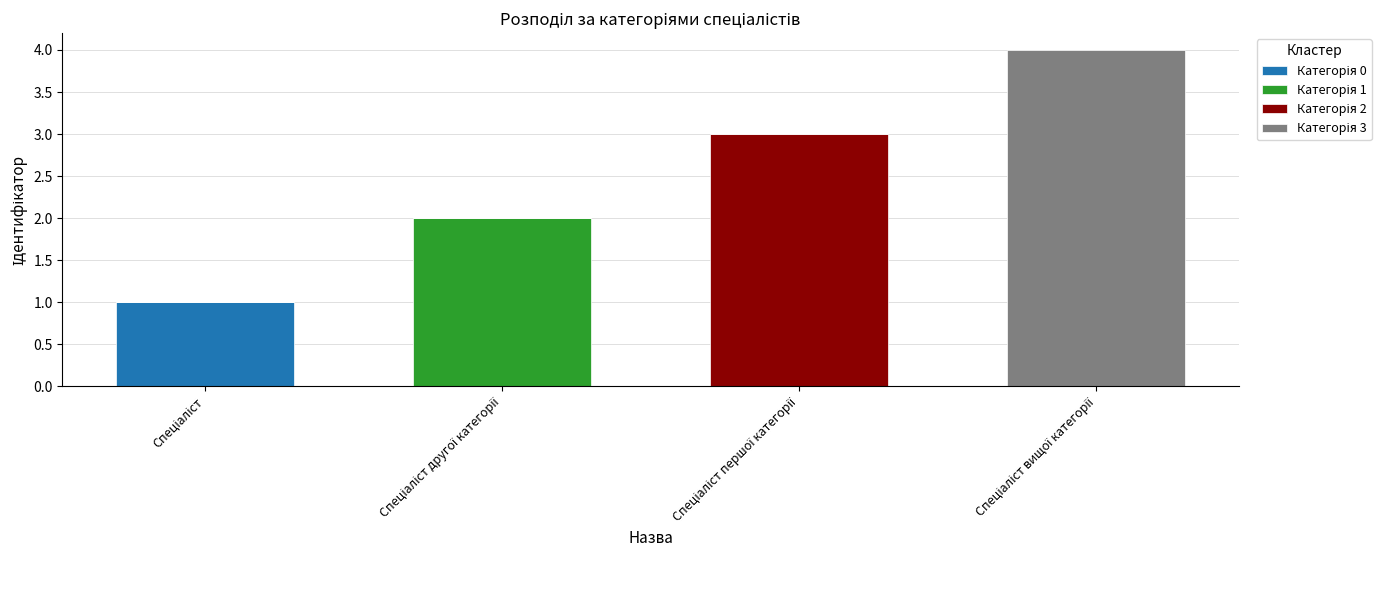

Are the bars grouped side by side (vs. stacked)?

No